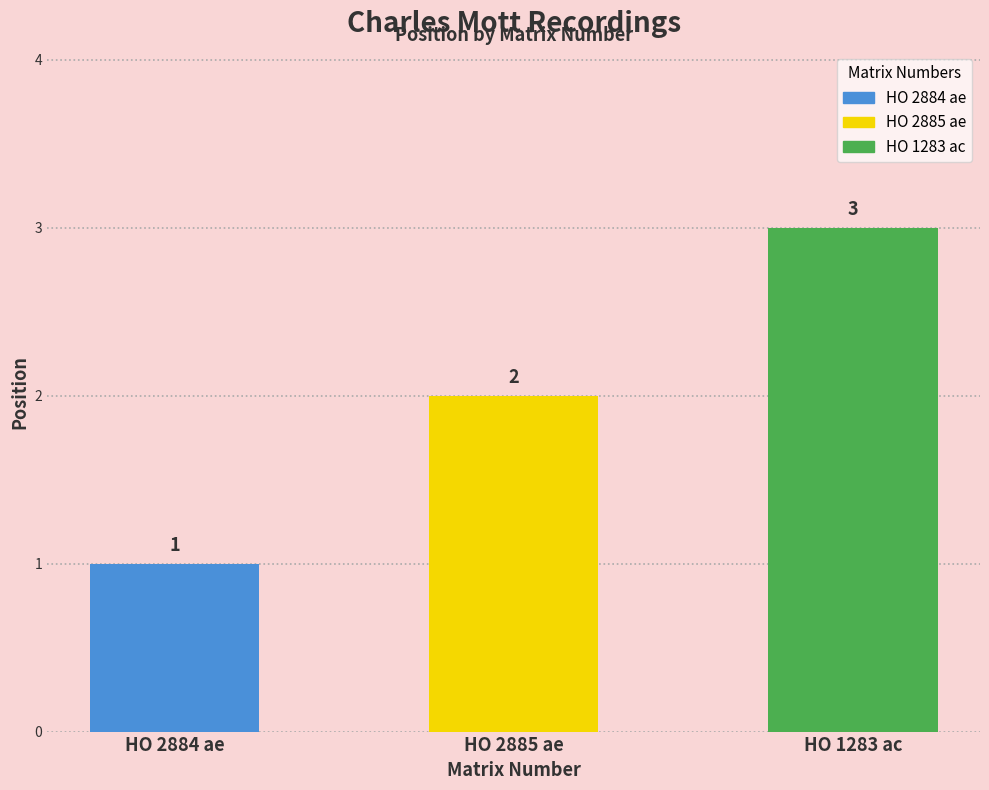

Reading right to left, list all the values displayed in this chart.

3	2	1